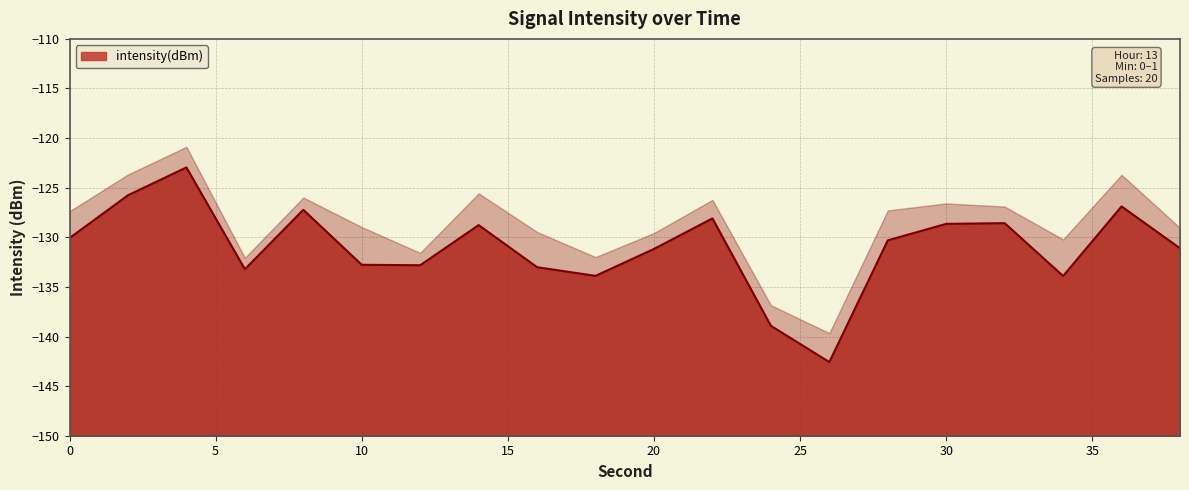

Between 34 and 2, which is larger?

2